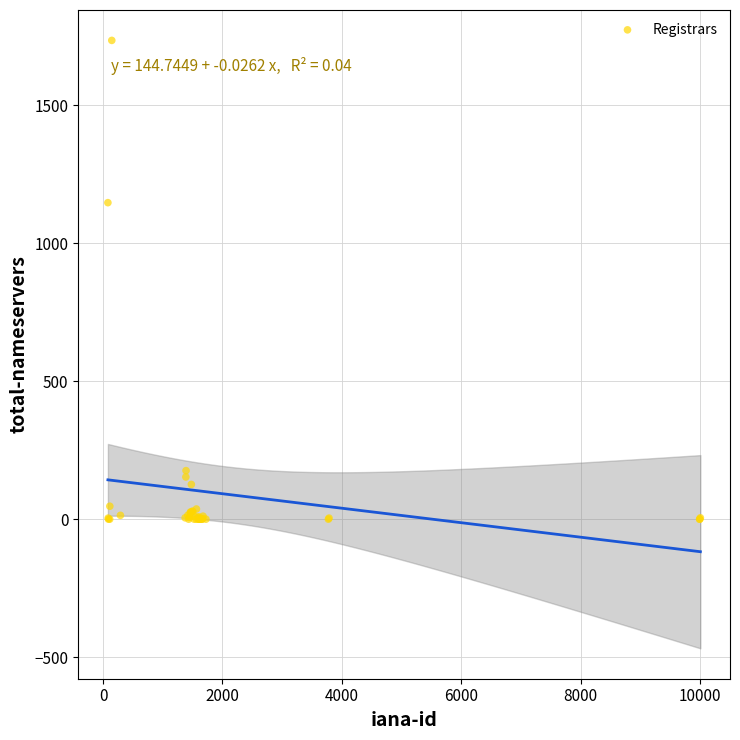

What Y value in the scatter plot is closest to 867?

1147